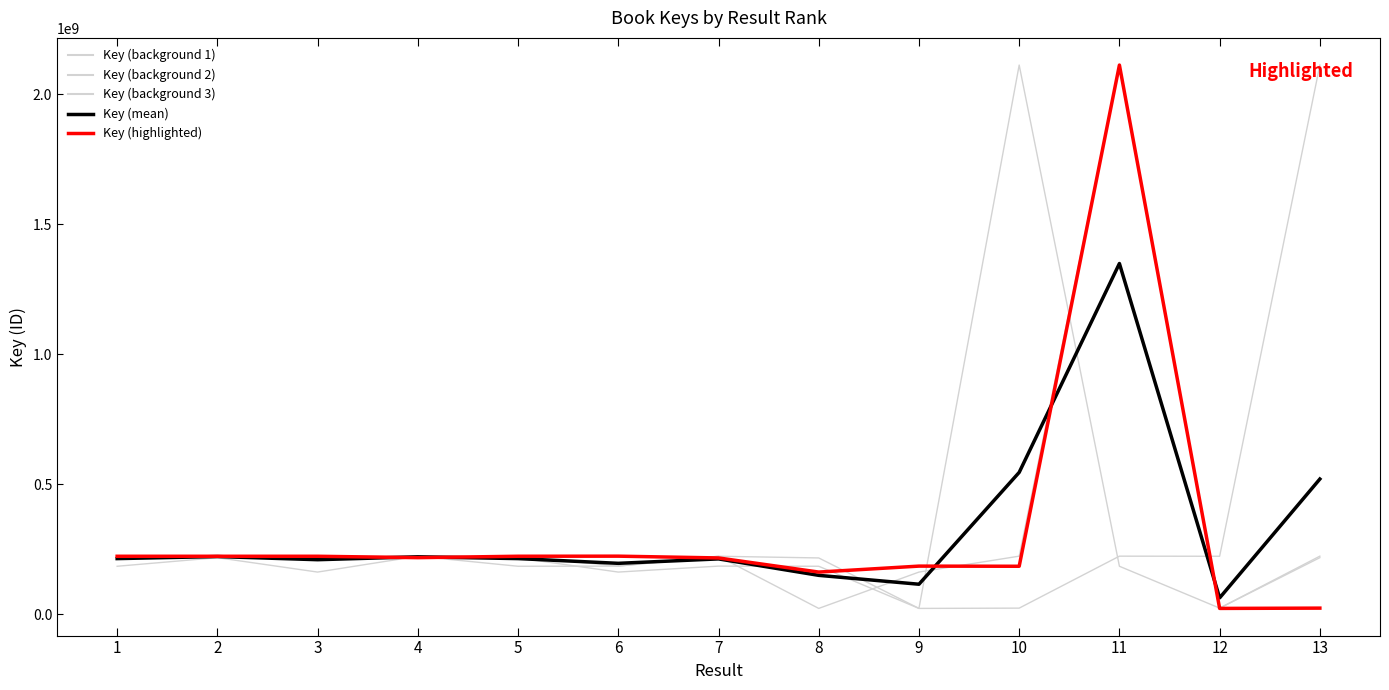

True or false: Key (background 2) has a value of 217067977.0 at 13.

True